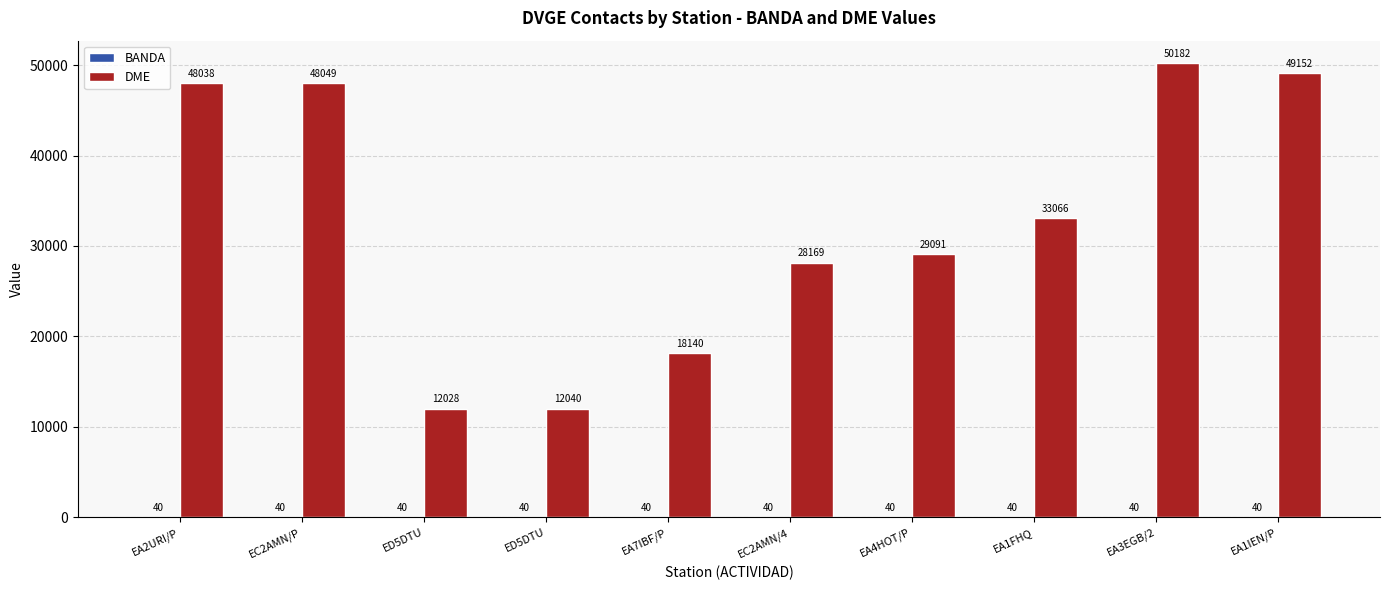

Does the chart contain stacked bars?

No